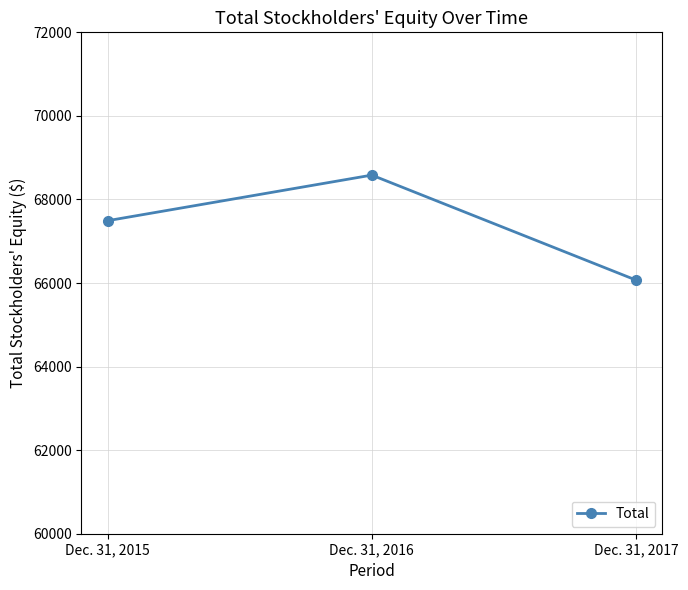

Reading left to right, extract all data points from this chart.

67492	68583	66071